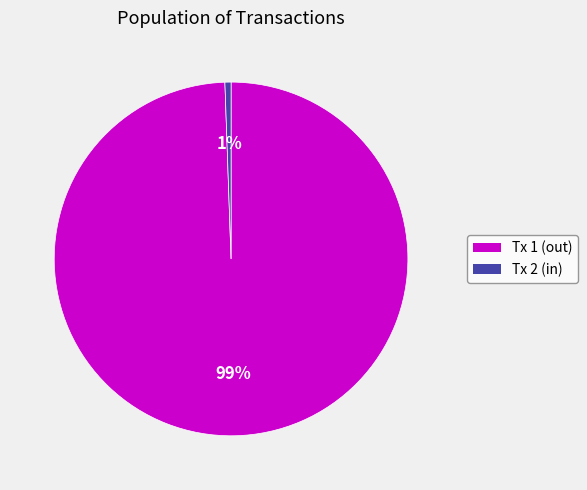

To the nearest percent, what is the average slice percentage?

50%